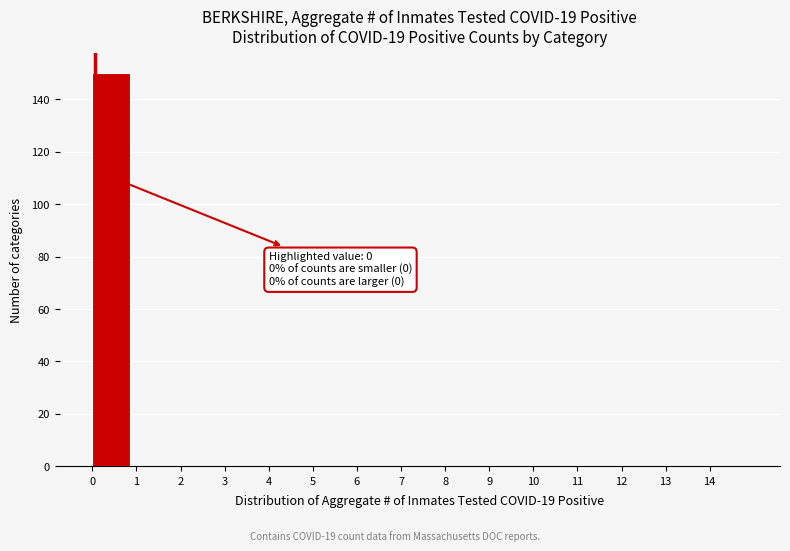

Which range on the x-axis has the tallest bar?

0 to 1